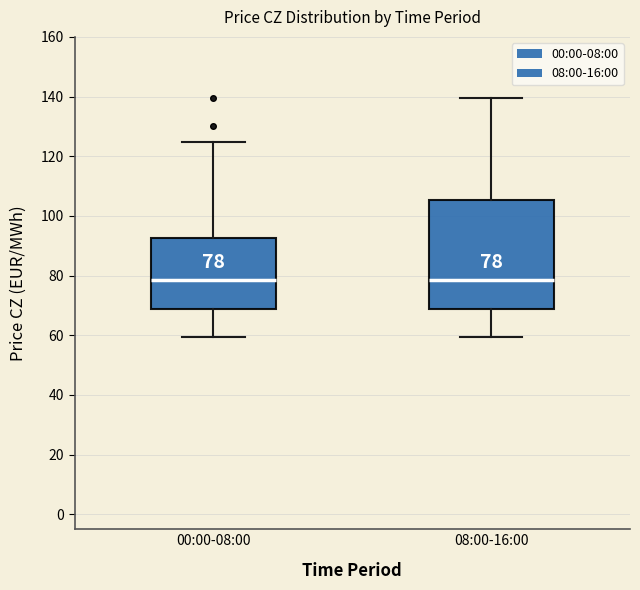

Which box is the tallest, from its lower edge to its upper edge?

08:00-16:00